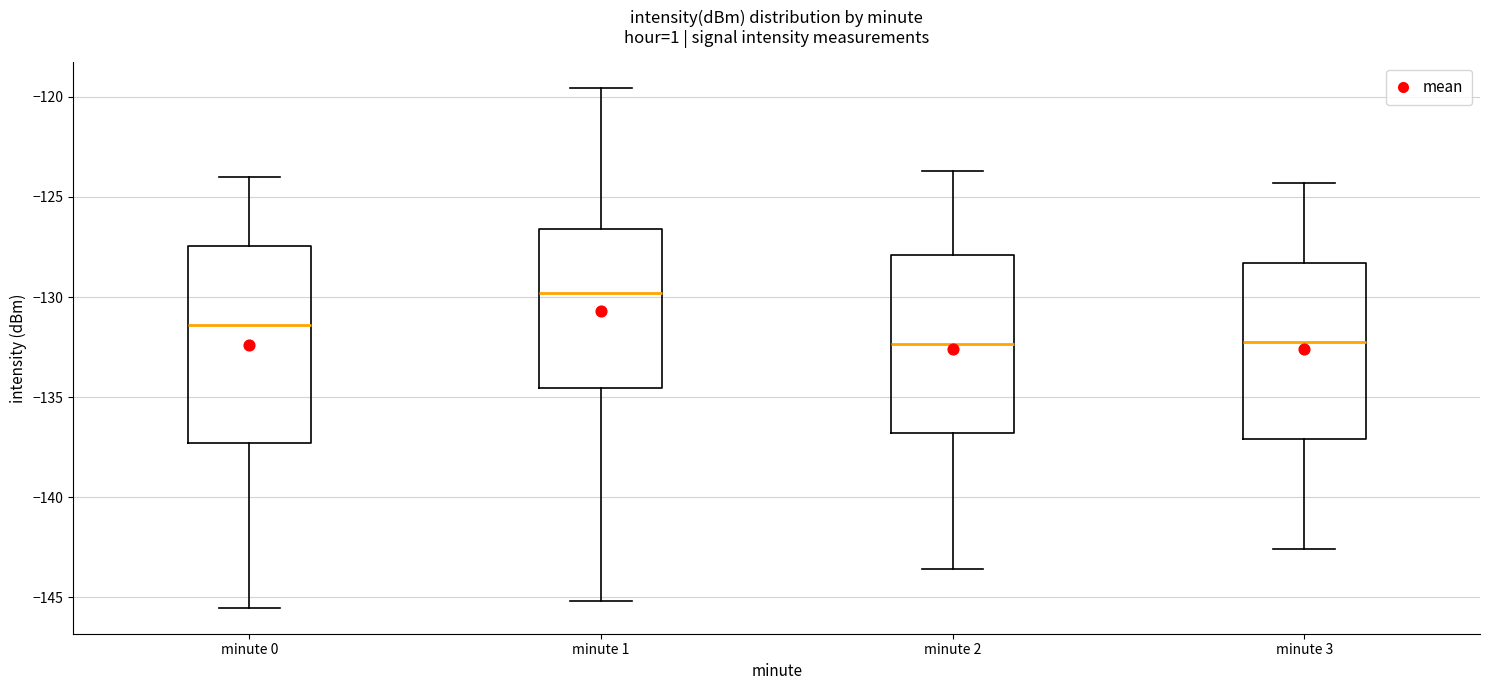

Which box is the tallest, from its lower edge to its upper edge?

minute 0